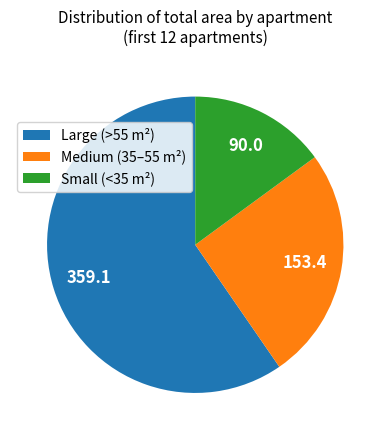

What is the smallest slice in the pie chart?

Small (<35 m²)